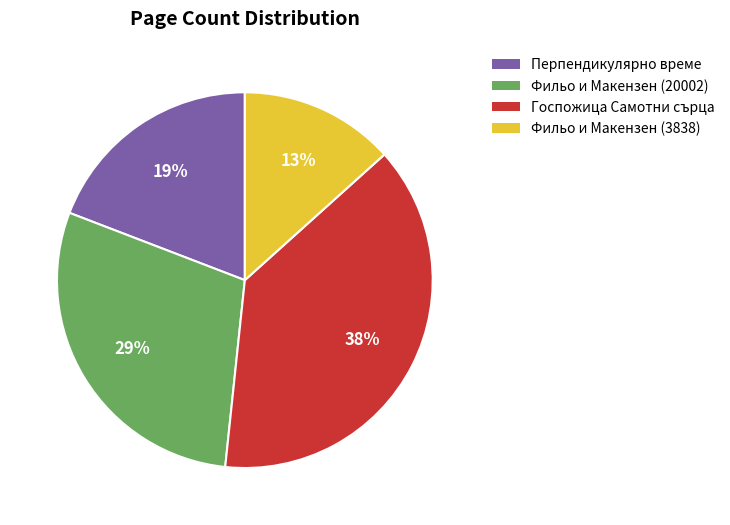

Do Госпожица Самотни сърца and Фильо и Макензен (20002) together represent more than half of the pie?

Yes